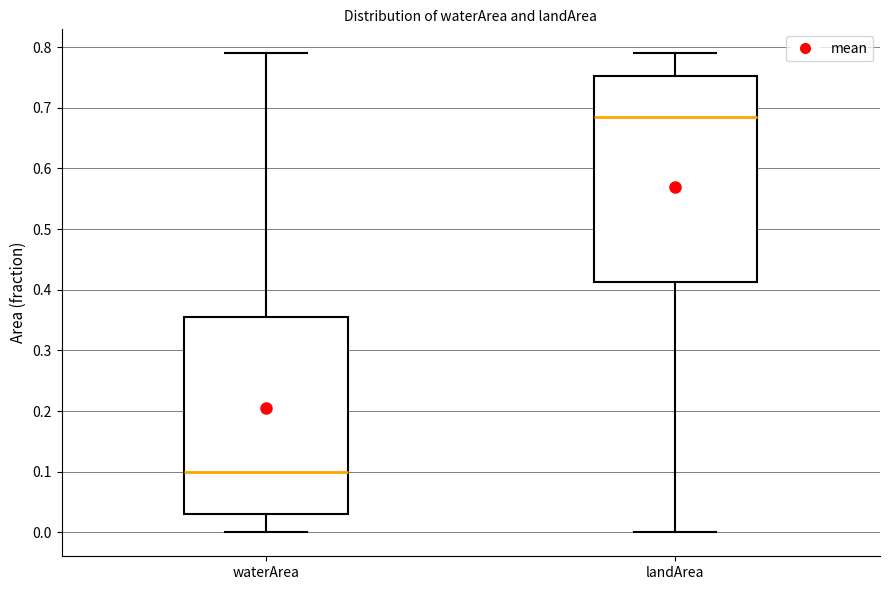

Reading left to right, read every box against the y-axis: the position of its median line, the range the box covers, and the ends of its whiskers. The values are not printed on the chart, so give them approximately, as read against the axis.

waterArea: median 0.10, box 0.03 to 0.36, whiskers 0.00 to 0.79
landArea: median 0.69, box 0.41 to 0.75, whiskers 0.00 to 0.79